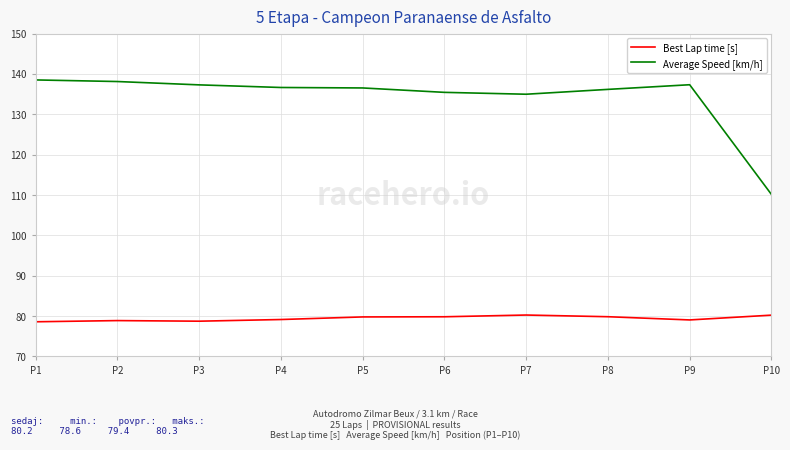

What is the smallest value displayed?

78.6